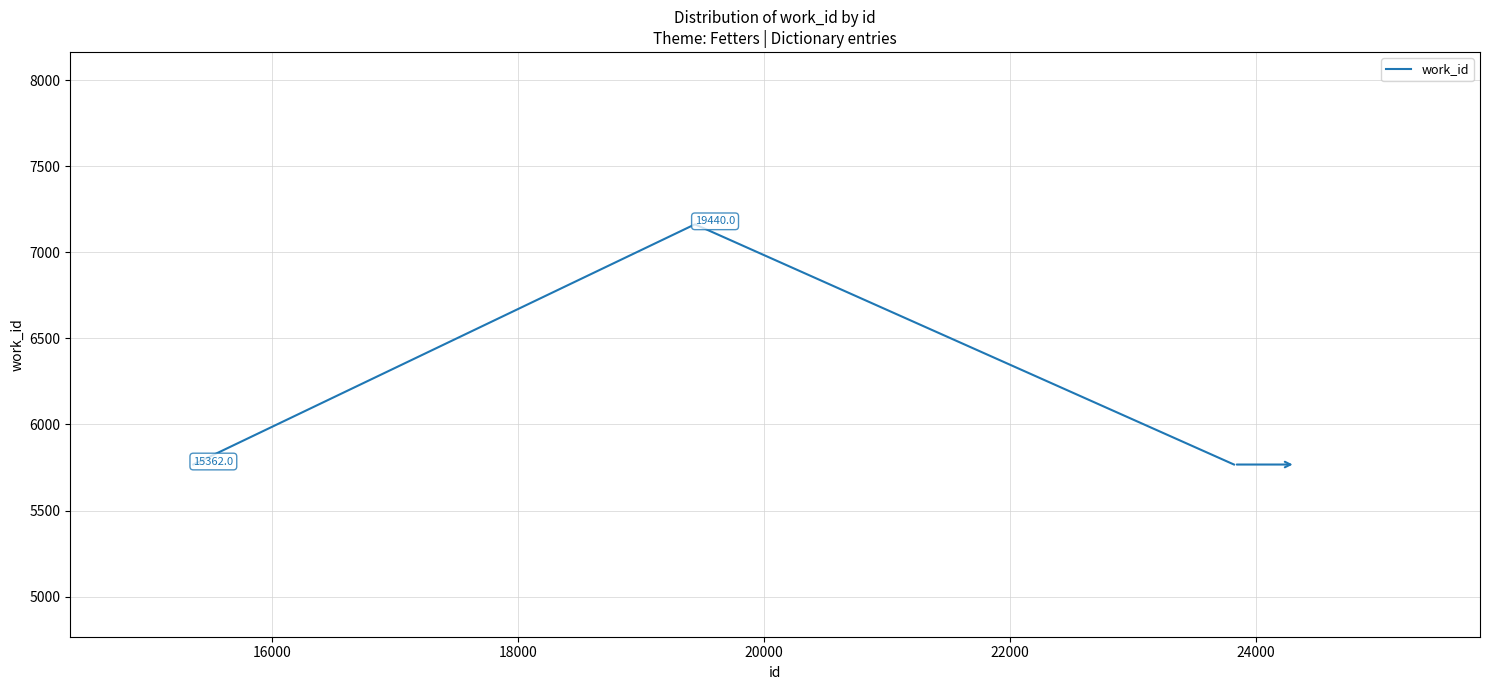

What is the minimum value shown in the chart?

5767